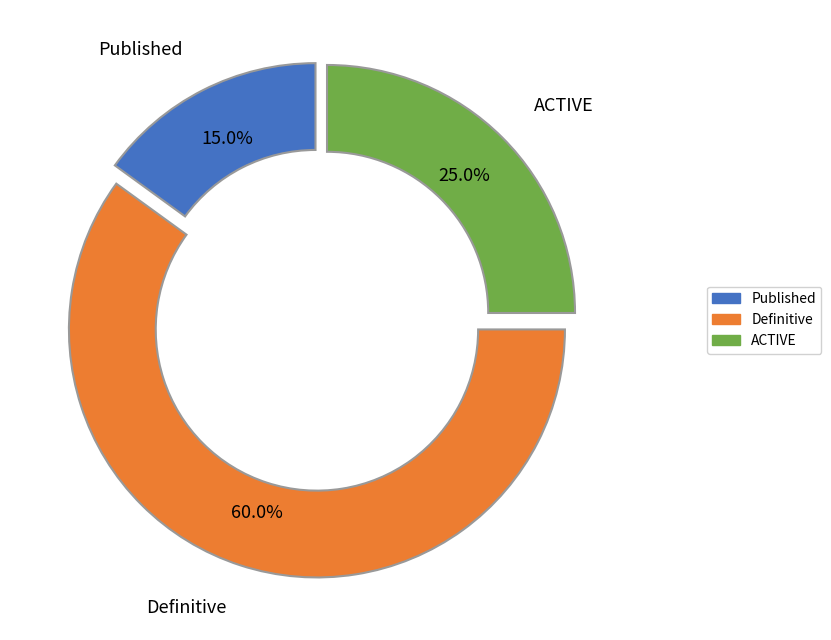

What percentage is the Definitive slice, to the nearest percent?

60%